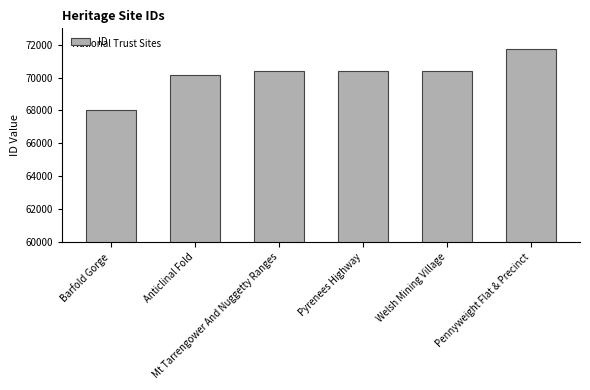

What is the difference between the maximum and second lowest values?

1553